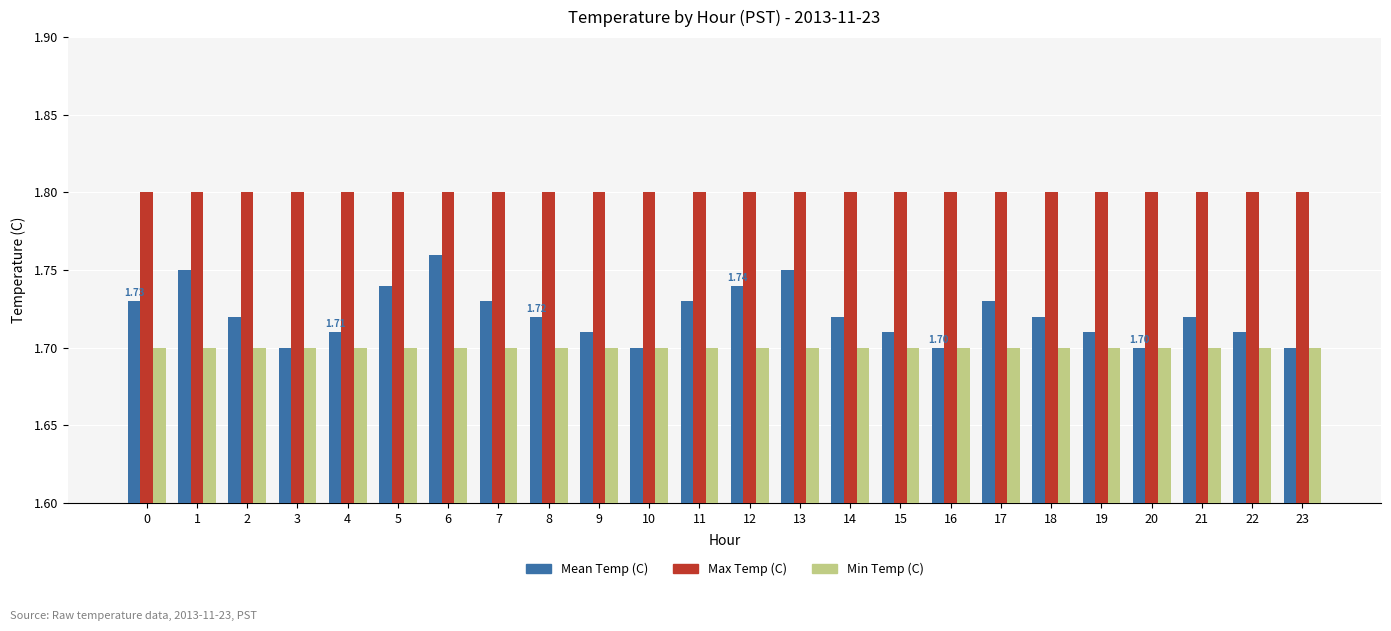

At how many categories does at least one series exceed 1?

24